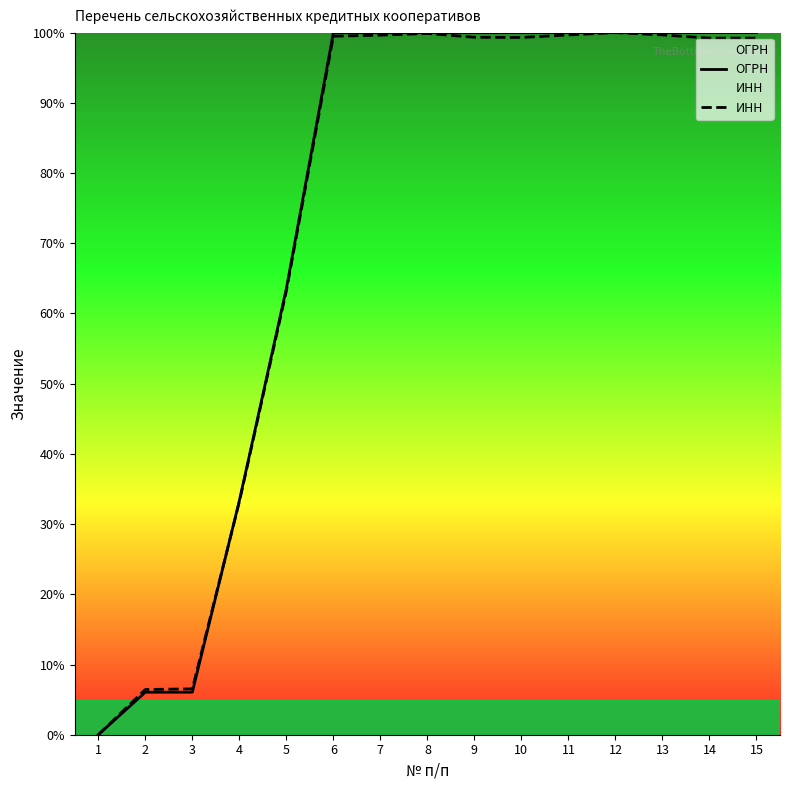

Reading left to right, transcribe all the data shown in this chart.

ОГРН: 0.0	6.1	6.1	33.3	63.5	100.0	100.0	100.0	100.0	100.0	100.0	100.0	100.0	100.0	100.0
ИНН: 0.0	6.4	6.5	33.2	63.2	99.5	99.6	99.9	99.3	99.3	99.7	100.0	99.7	99.2	99.2